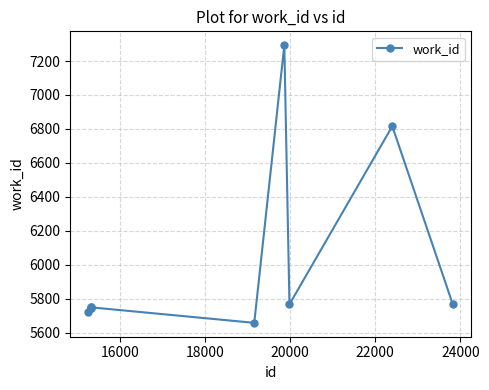

What is the difference between the maximum and second lowest values?

1569